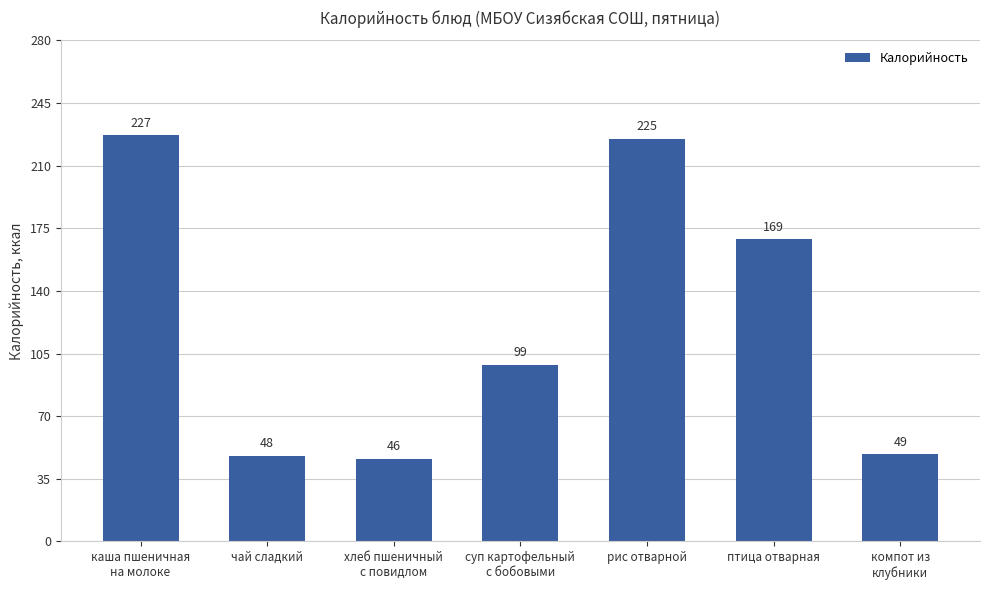

What is the average value?

123.3